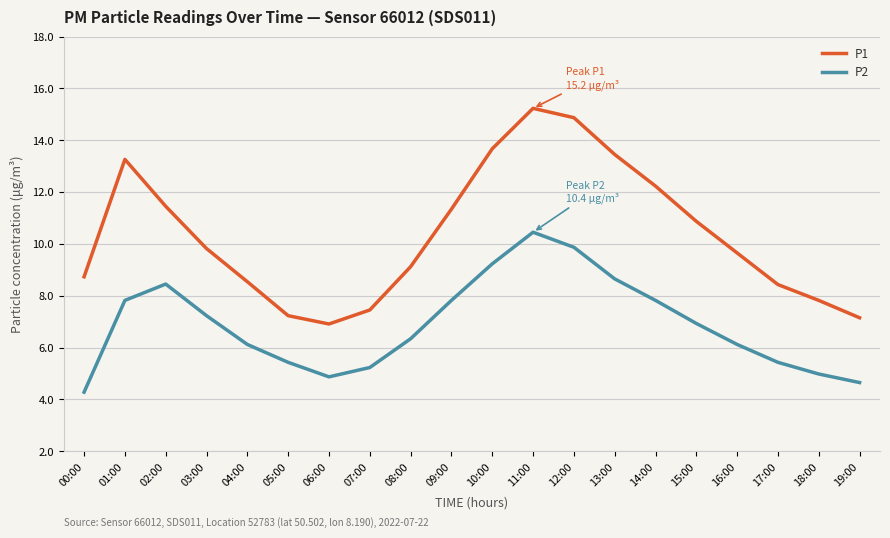

True or false: P1 has a value of 9.8 at 03:00.

True